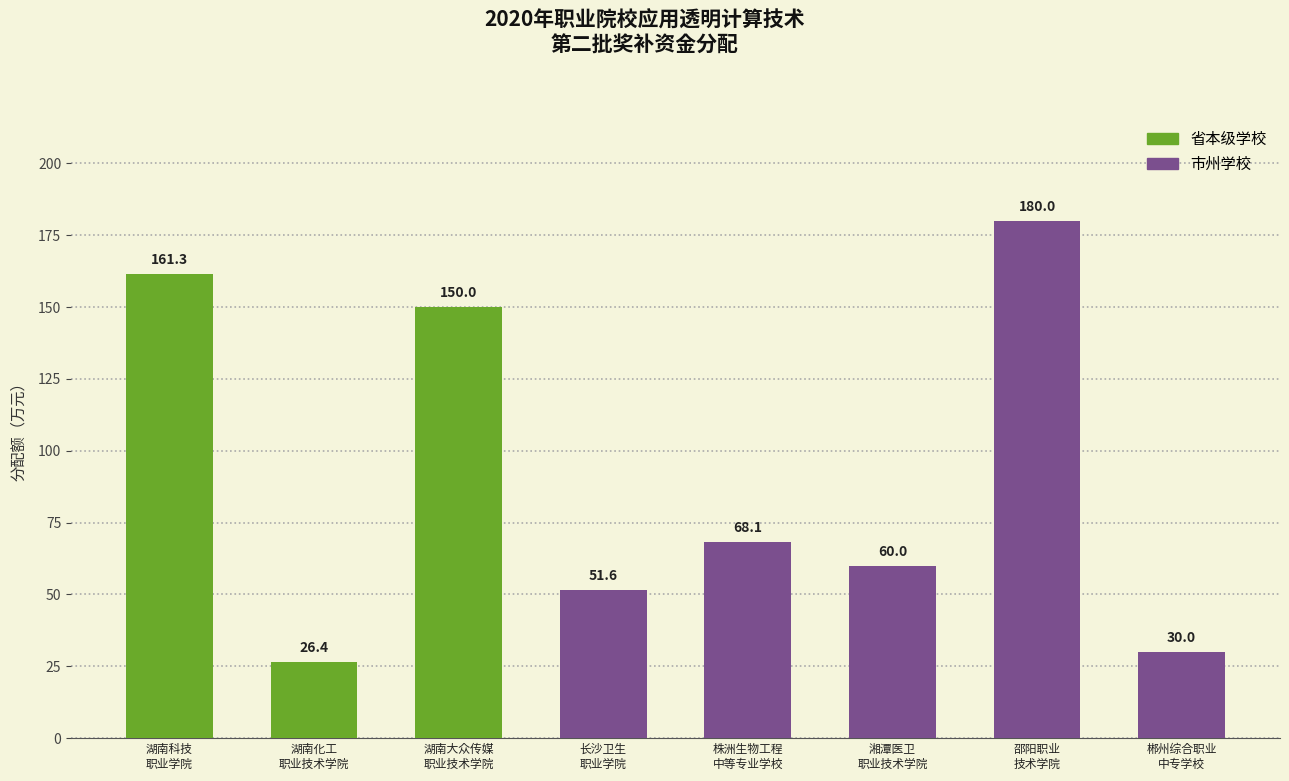

Reading left to right, transcribe all the data shown in this chart.

湖南科技
职业学院=161.3	湖南化工
职业技术学院=26.4	湖南大众传媒
职业技术学院=150.0	长沙卫生
职业学院=51.6	株洲生物工程
中等专业学校=68.1	湘潭医卫
职业技术学院=60.0	邵阳职业
技术学院=180.0	郴州综合职业
中专学校=30.0